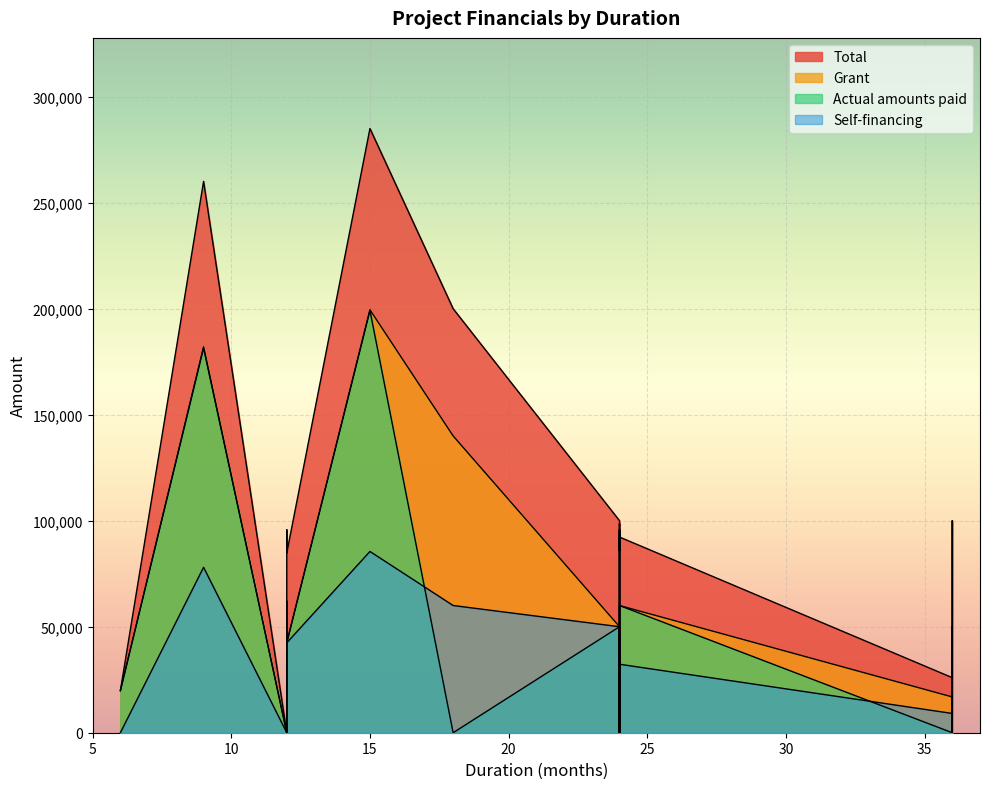

Which series has the widest spread of values?

Total